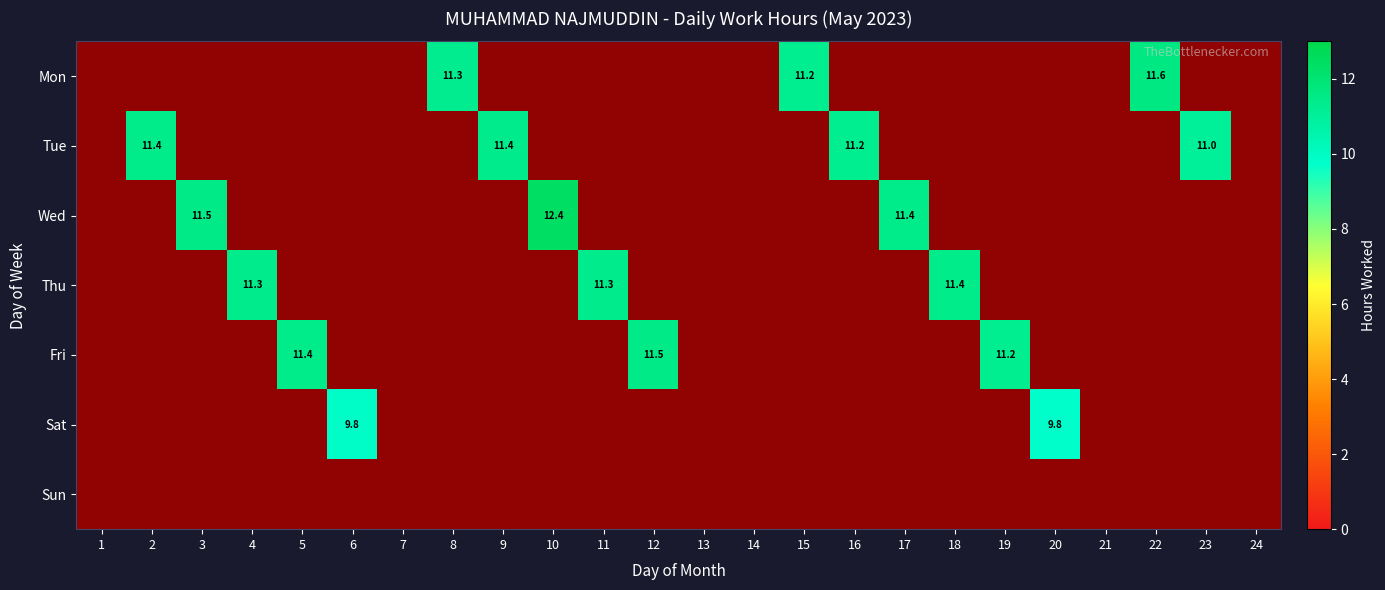

Is the value of 11 at 2 greater than the value of 24 at 4?

No